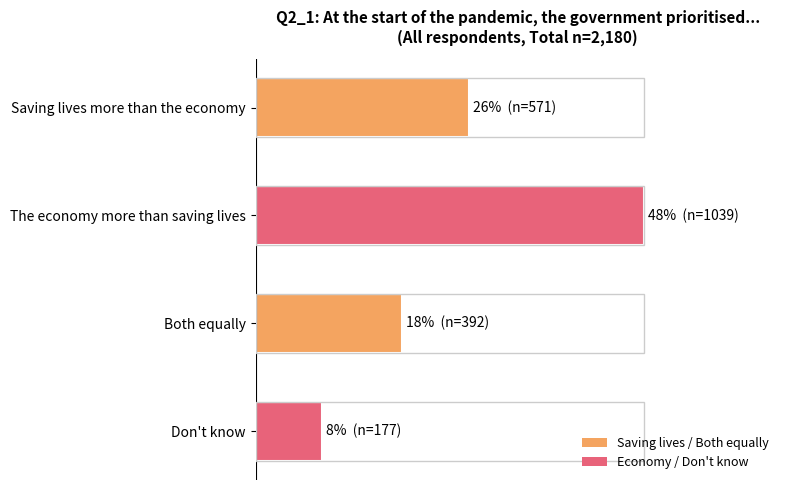

What is the sum of all values?

2.1